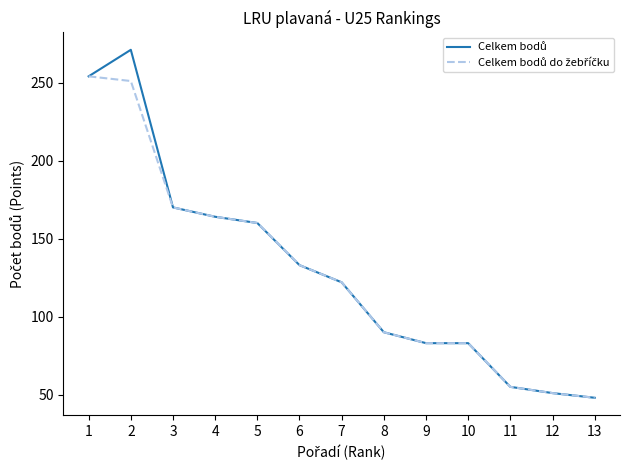

What is the greatest value displayed?

271